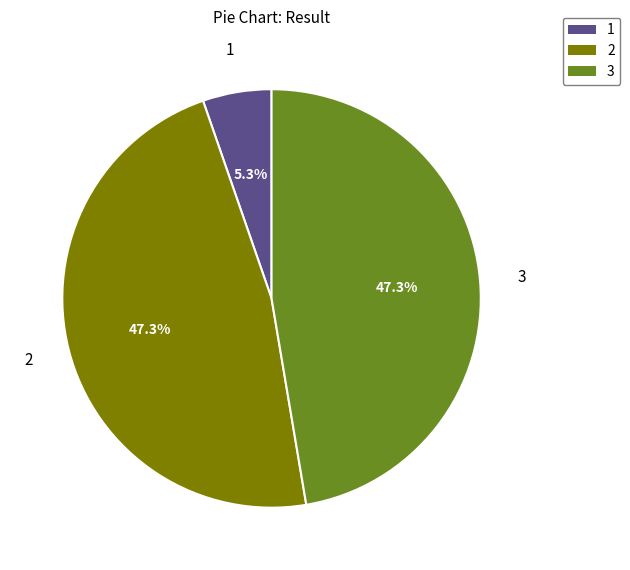

To the nearest percent, what portion does 1 represent?

5%